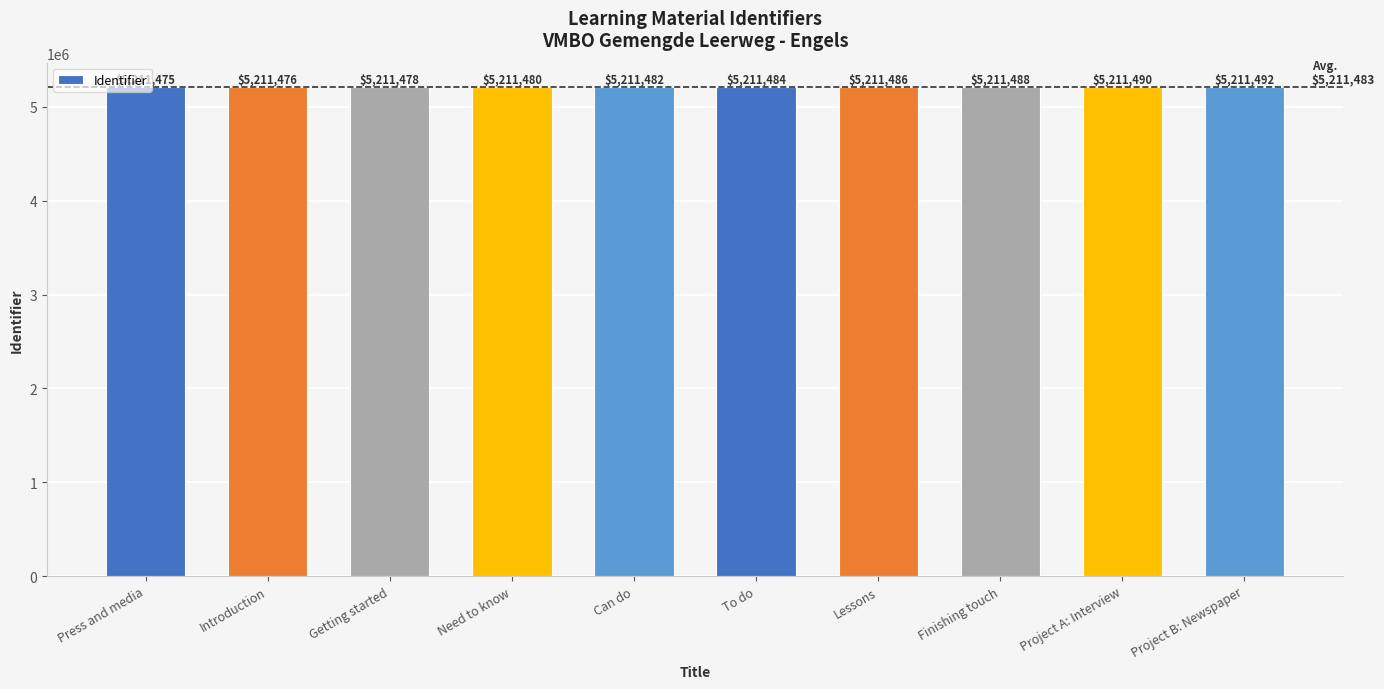

True or false: the data shows 5211476 at Introduction.

True